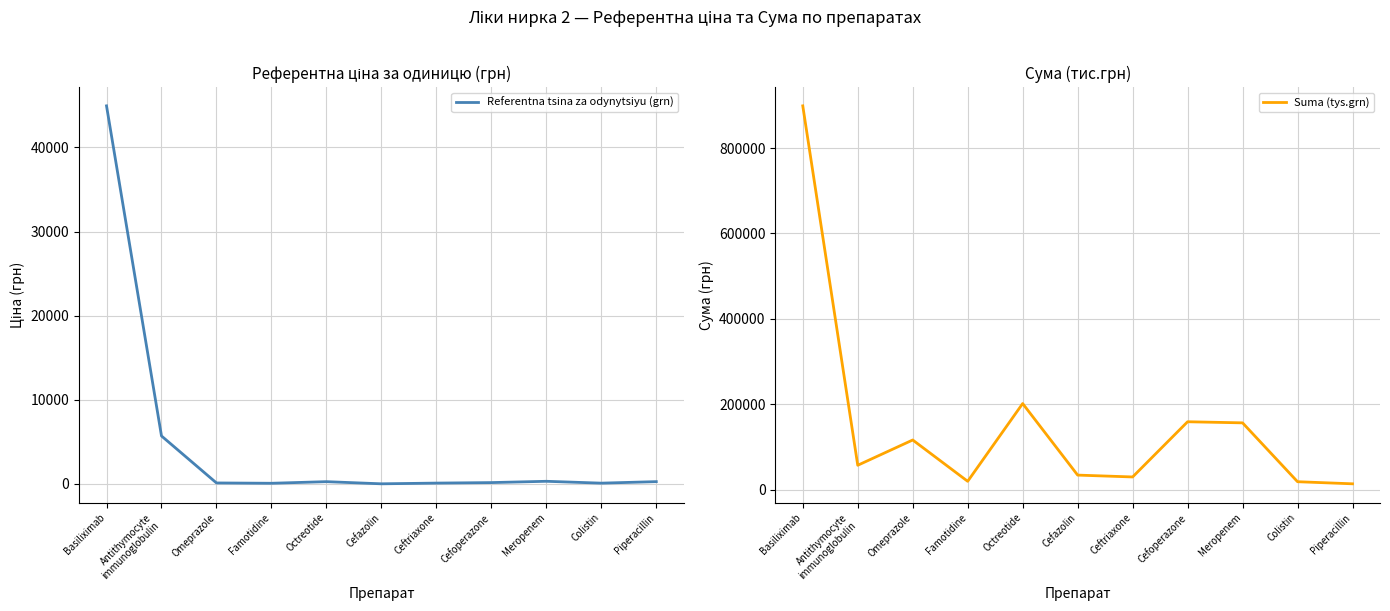

Reading left to right, transcribe all the data shown in this chart.

Referentna tsina za odynytsiyu (grn): Basiliximab=44936.9	Antithymocyte
immunoglobulin=5701.1	Omeprazole=116.2	Famotidine=77.7	Octreotide=268.7	Cefazolin=13.6	Ceftriaxone=98.8	Cefoperazone=158.9	Meropenem=312.7	Colistin=92.4	Piperacillin=271.4
Suma (tys.grn): Basiliximab=898738.4	Antithymocyte
immunoglobulin=57011.4	Omeprazole=116190.0	Famotidine=19432.5	Octreotide=201540.0	Cefazolin=33975.0	Ceftriaxone=29625.0	Cefoperazone=158900.0	Meropenem=156335.0	Colistin=18472.0	Piperacillin=13571.0